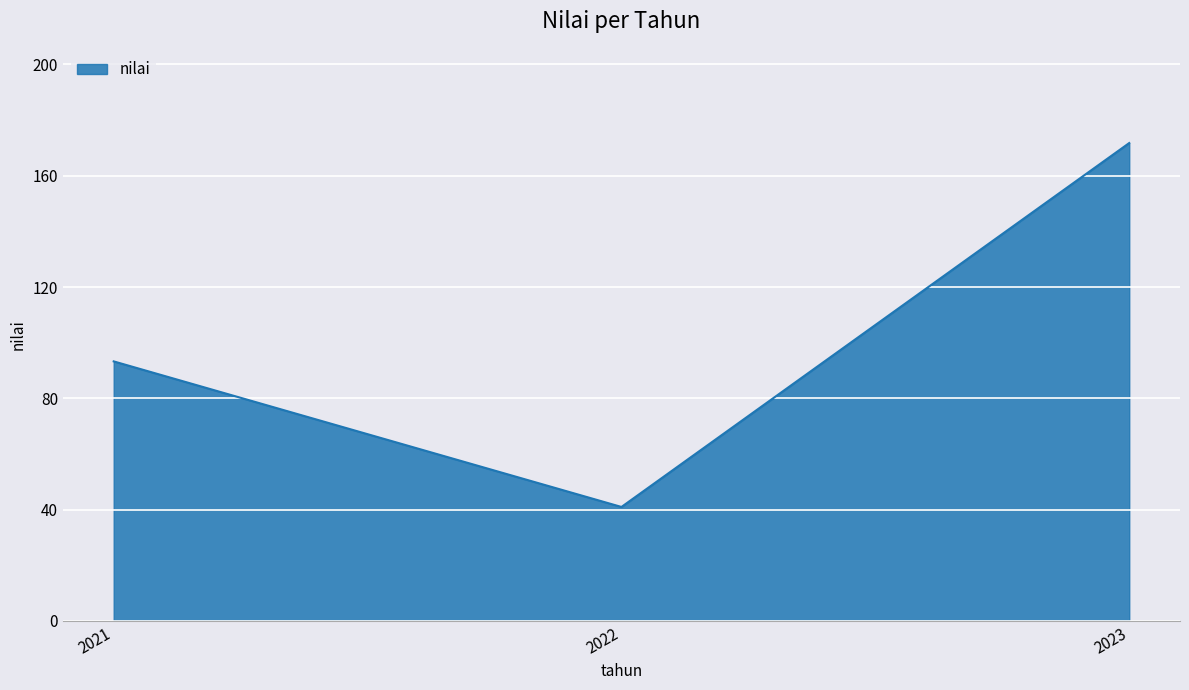

How many values exceed 93?

2